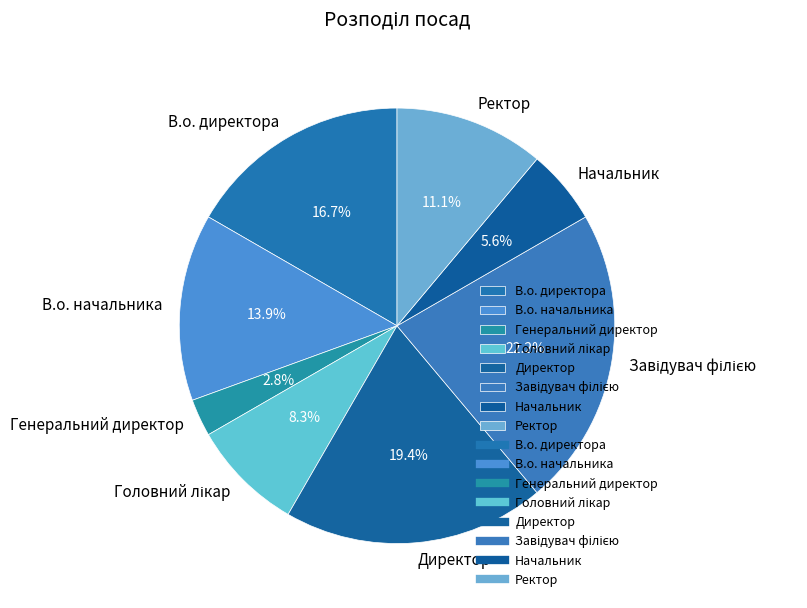

To the nearest percent, what is the difference between the largest and smallest slice percentages?

19%